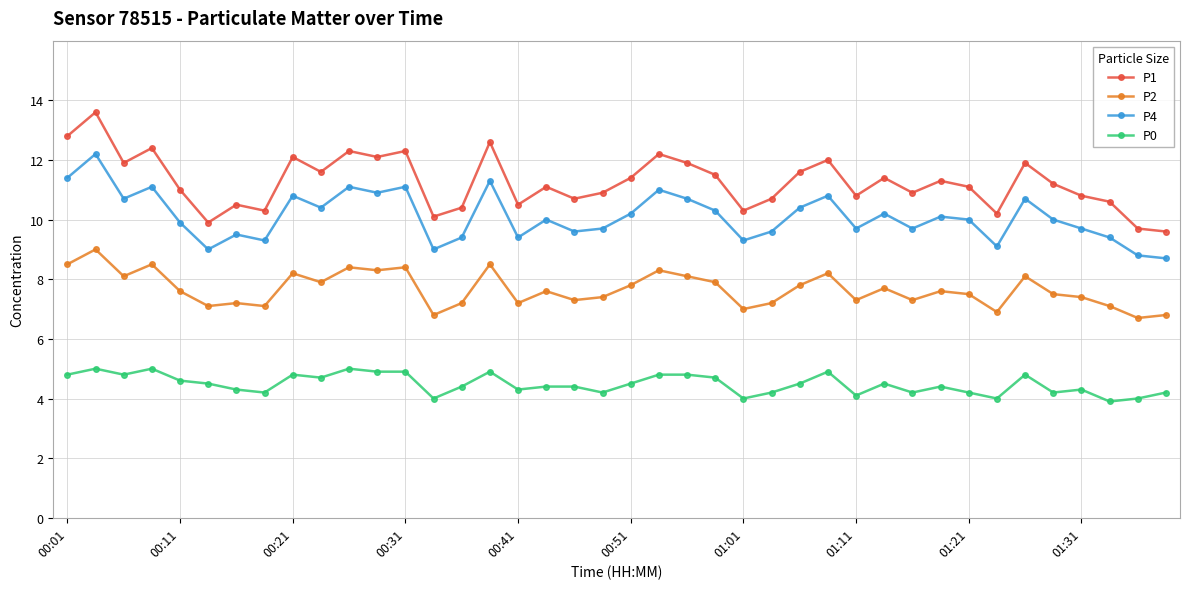

True or false: P1 has more than 0 points higher than both neighbors.

True